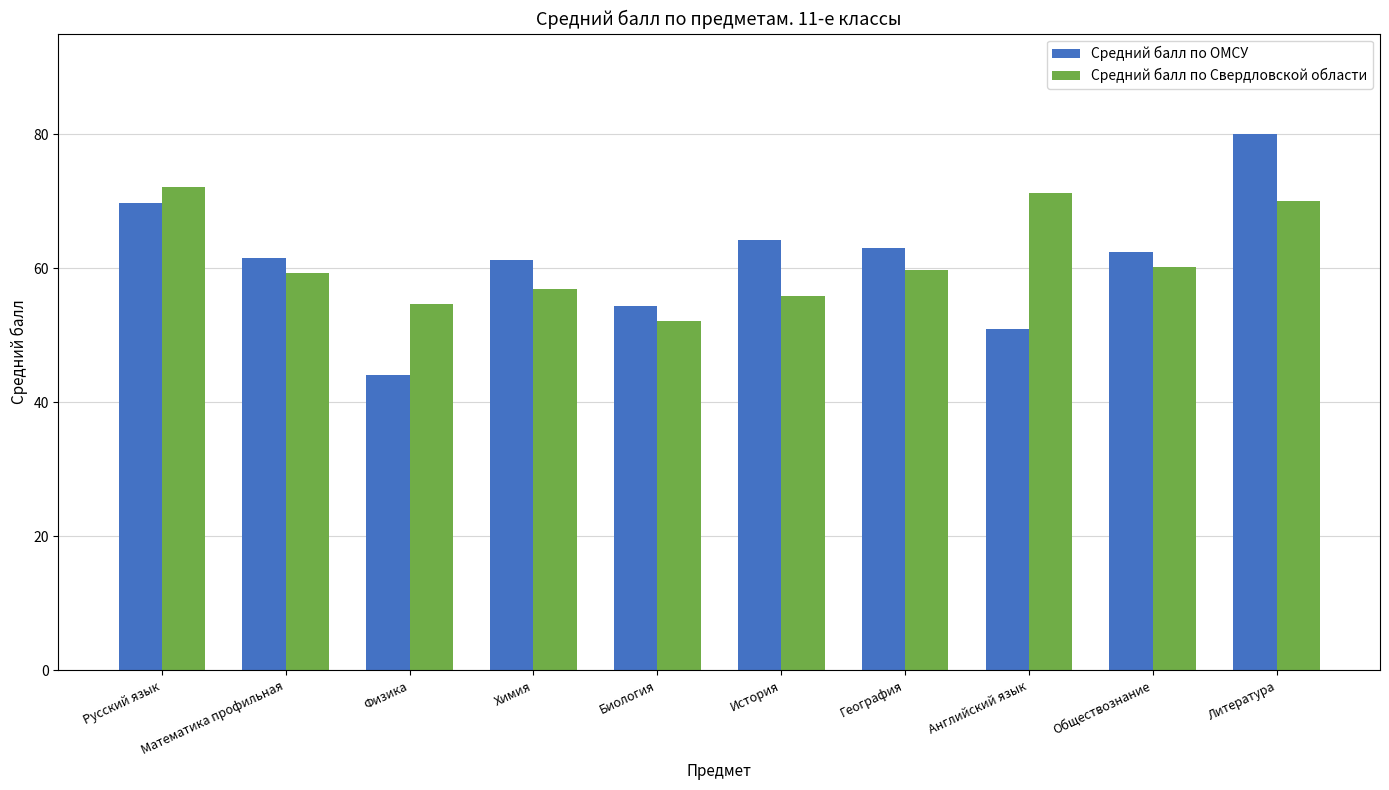

What is the label of the 3rd bar from the right?

Английский язык